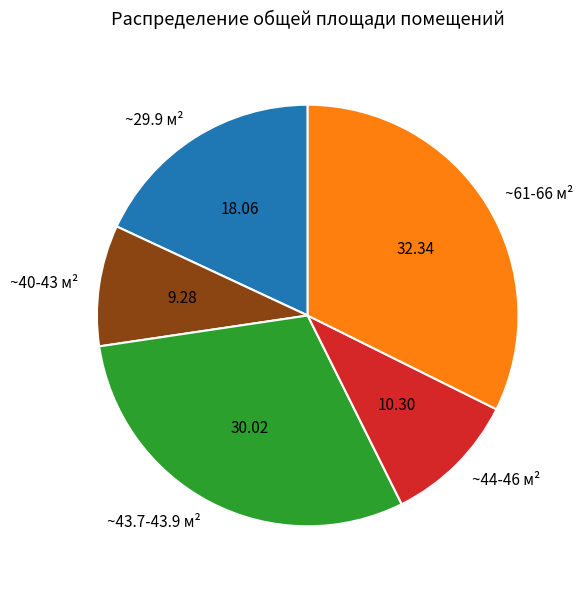

Does ~44-46 м² represent more than half of the total?

No